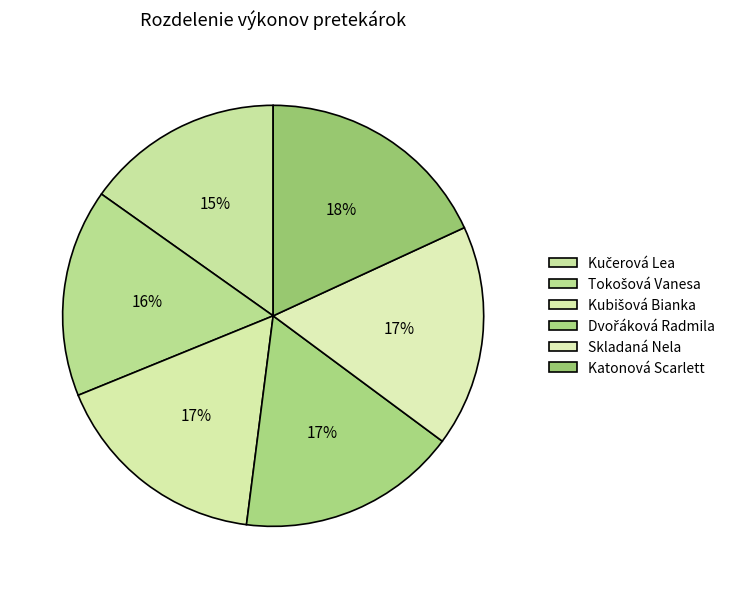

How many segments does this pie chart have?

6